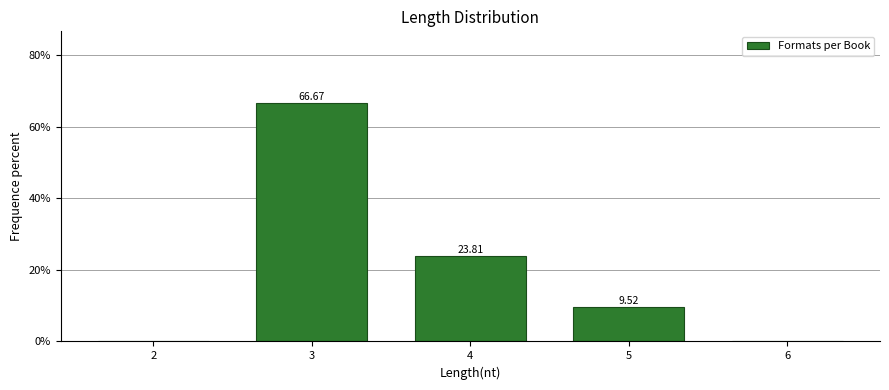

Approximately how many times larger is the value at 4 compared to 3?

0.4